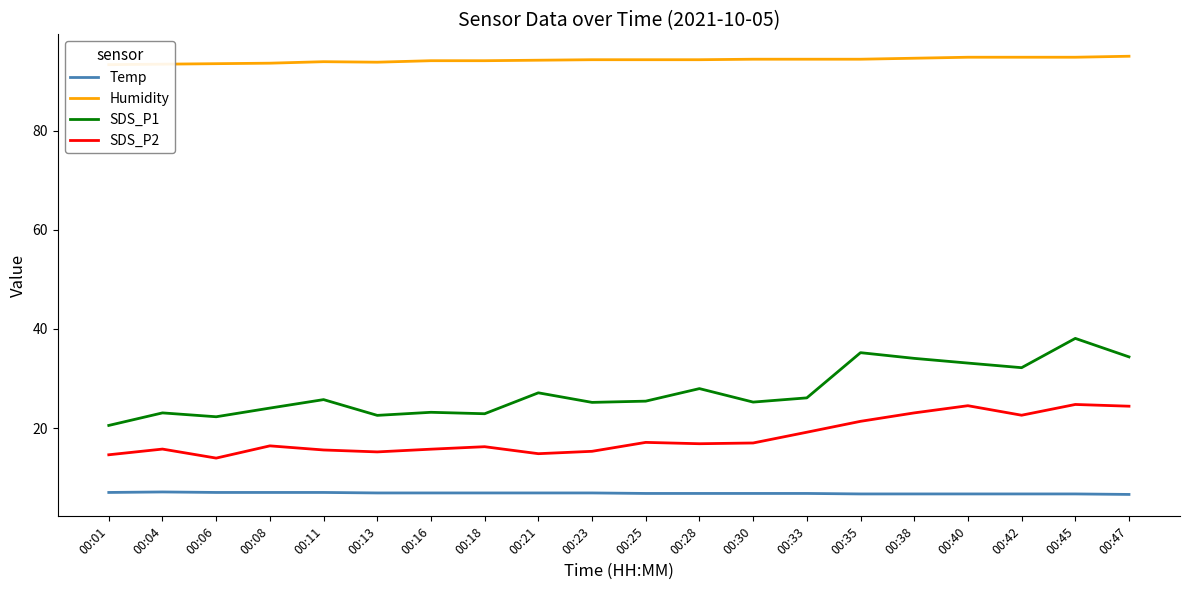

What is the spread (max minus min) of values at 00:45?

88.1